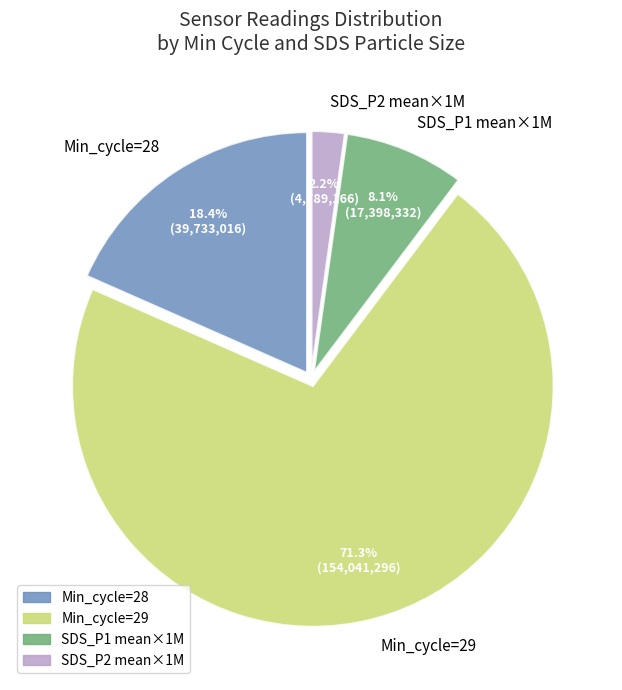

Is there a majority slice in this chart?

Yes